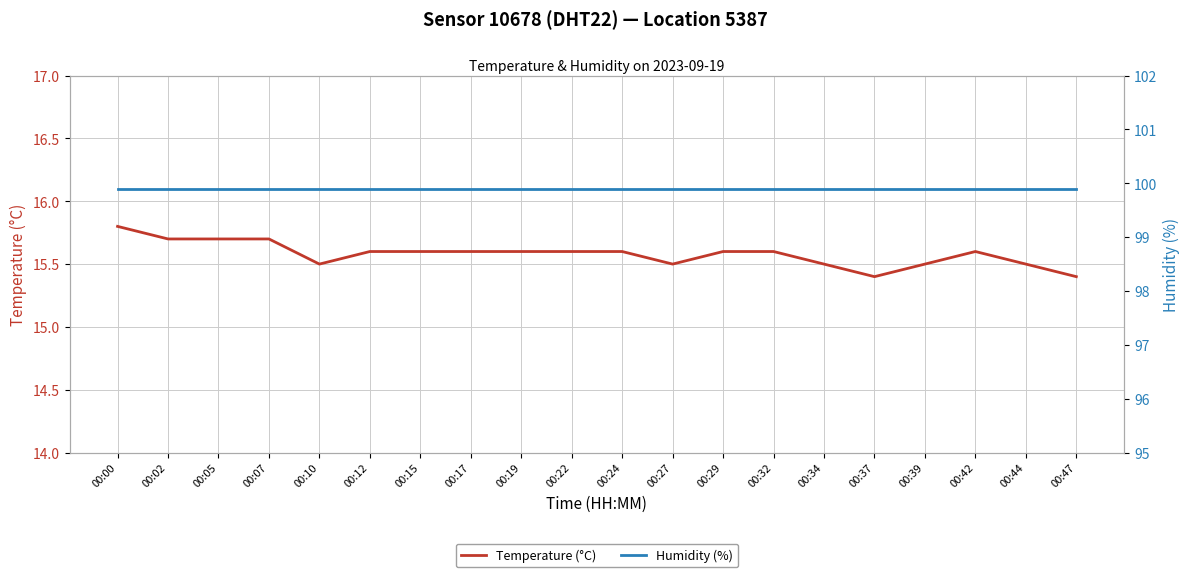

At which category is the sum across all series the highest?

00:00